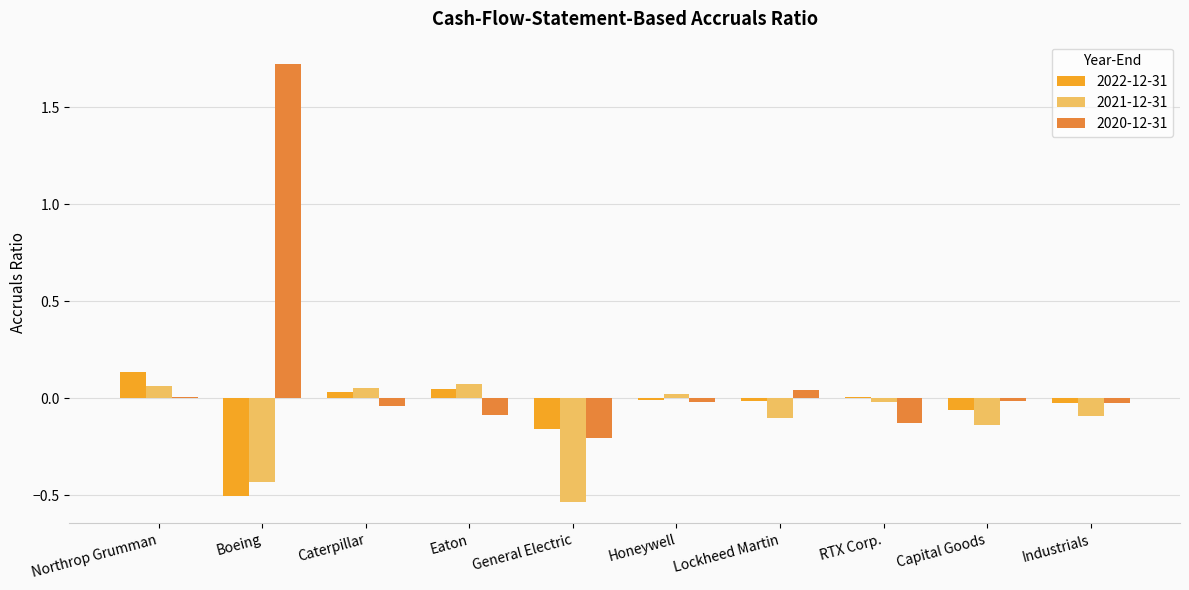

True or false: 2021-12-31 has a value of 0.1 at Eaton.

True